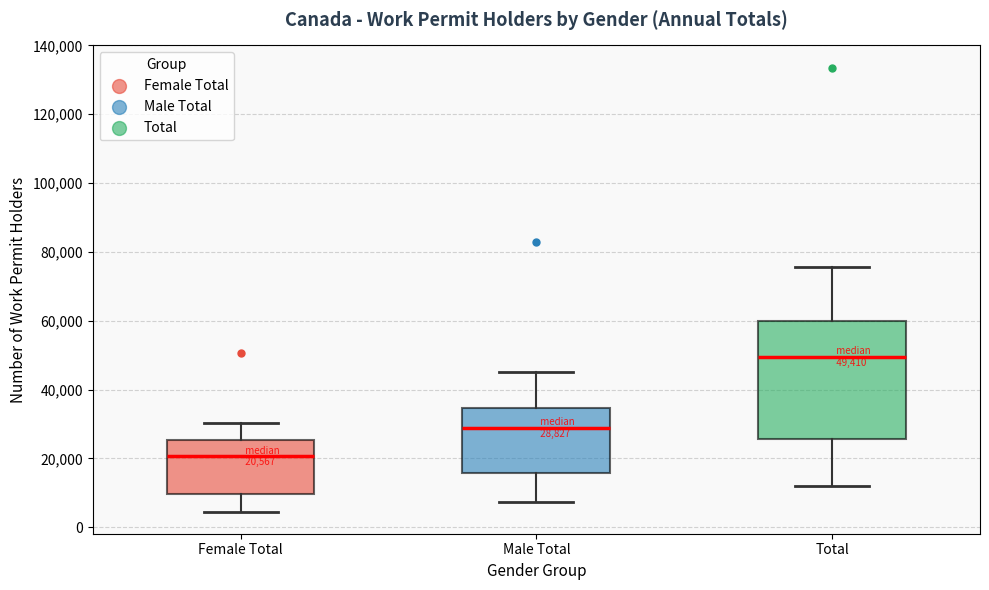

Which box has the highest median line?

Total